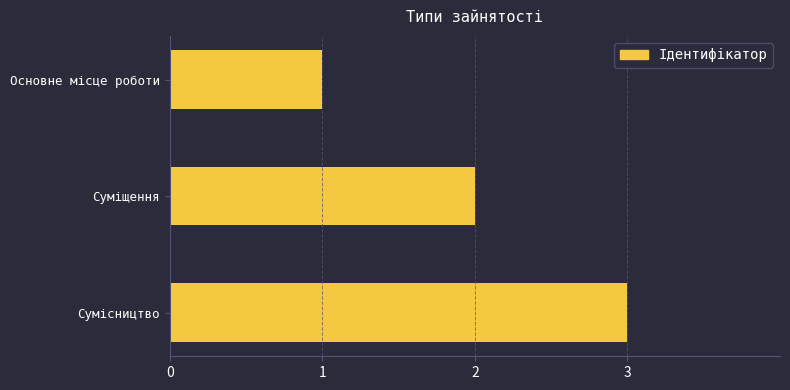

Between Суміщення and Основне місце роботи, which is larger?

Суміщення